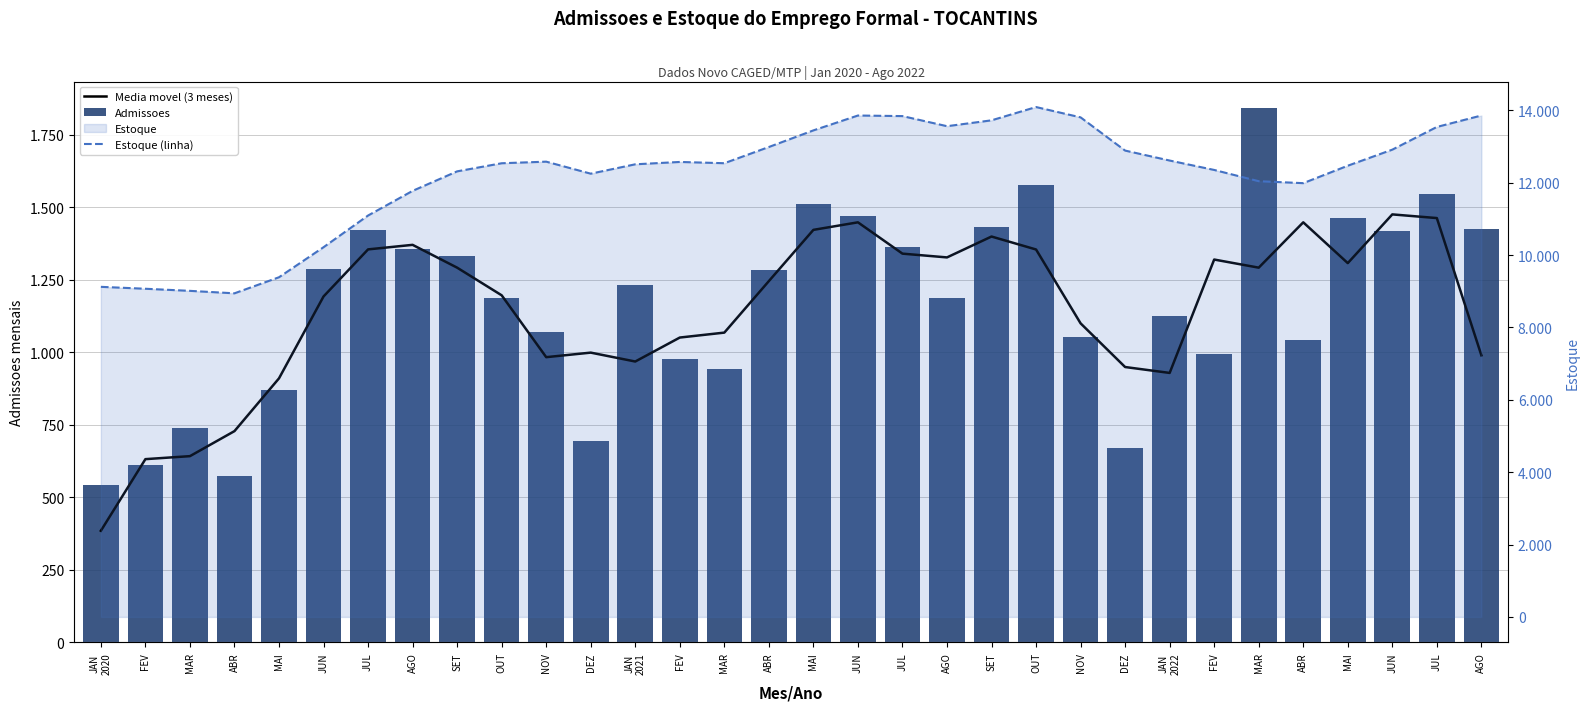

What is the label of the 17th bar from the right?

ABR